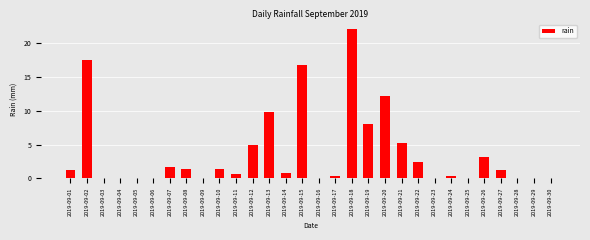

Reading left to right, list all the values displayed in this chart.

2019-09-01=1.2	2019-09-02=17.6	2019-09-03=0.0	2019-09-04=0.0	2019-09-05=0.0	2019-09-06=0.0	2019-09-07=1.6	2019-09-08=1.4	2019-09-09=0.0	2019-09-10=1.4	2019-09-11=0.6	2019-09-12=5.0	2019-09-13=9.8	2019-09-14=0.8	2019-09-15=16.8	2019-09-16=0.0	2019-09-17=0.4	2019-09-18=22.2	2019-09-19=8.0	2019-09-20=12.2	2019-09-21=5.2	2019-09-22=2.4	2019-09-23=0.0	2019-09-24=0.4	2019-09-25=0.0	2019-09-26=3.2	2019-09-27=1.2	2019-09-28=0.0	2019-09-29=0.0	2019-09-30=0.0